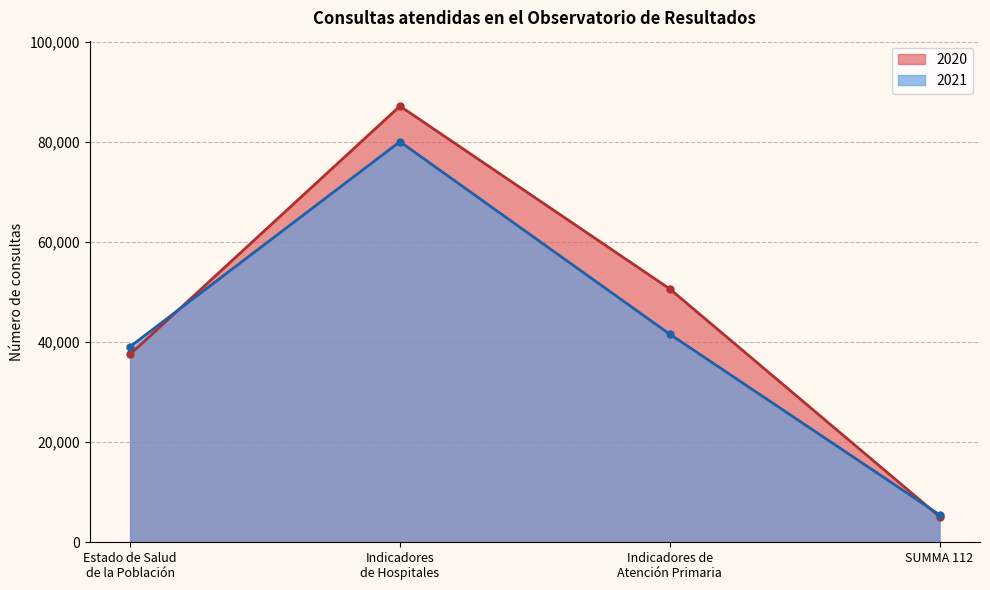

What is the difference between the maximum and second lowest values in the 2020 series?

49612